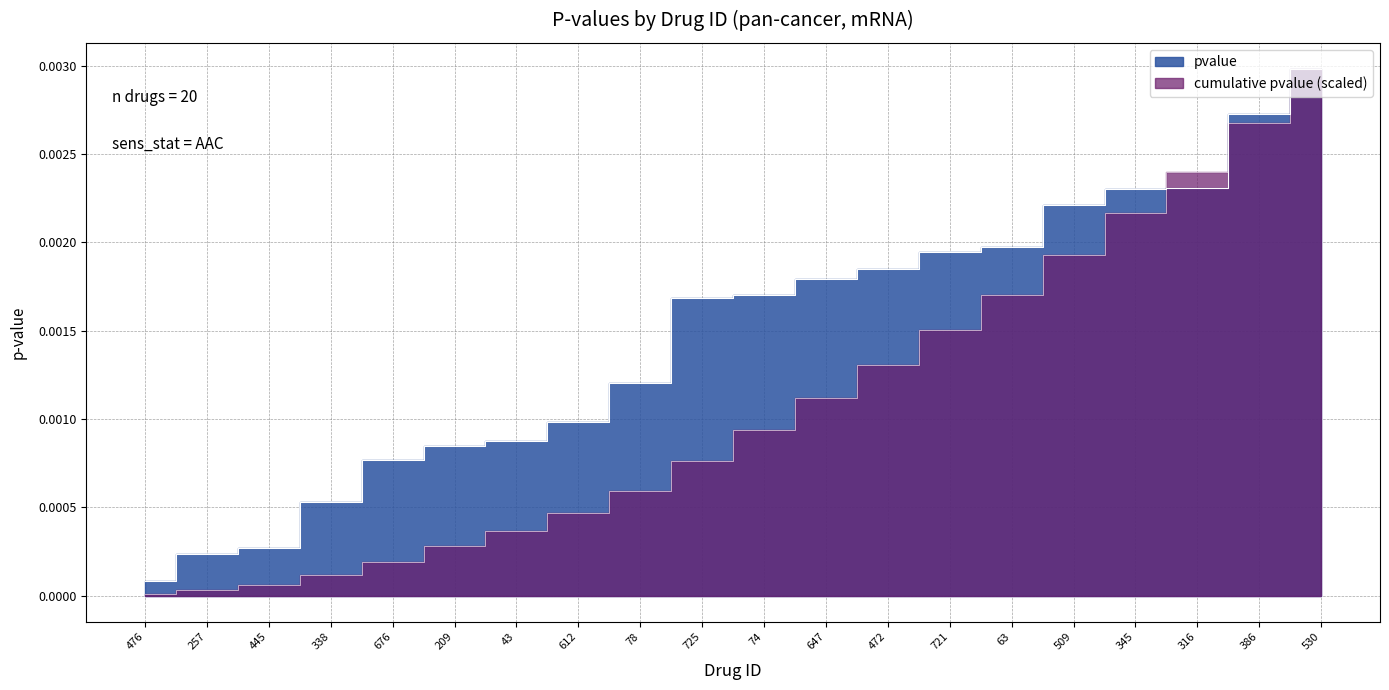

The chart shows a value of 0.0 at 209. True or false?

False